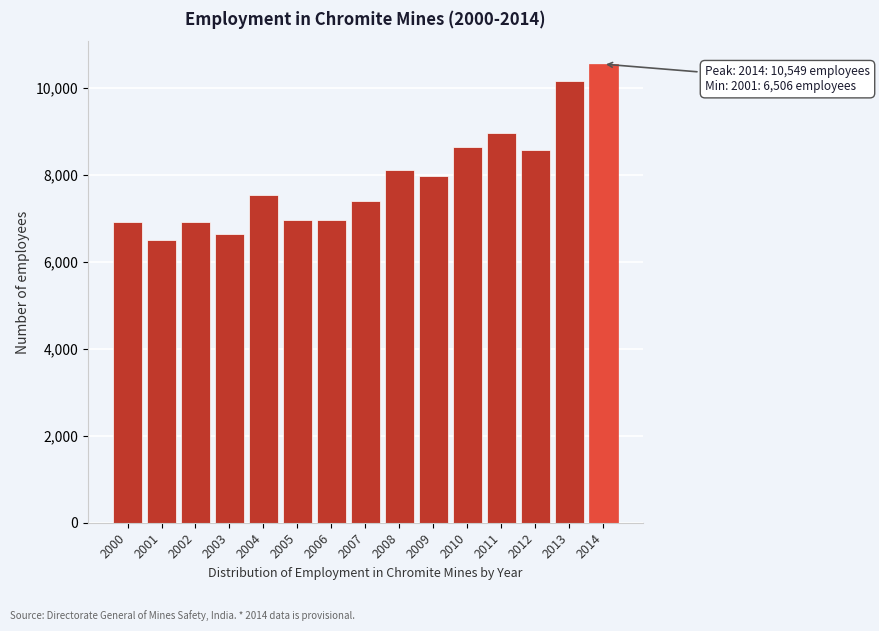

What is the value of the 14th bar from the left?

10162